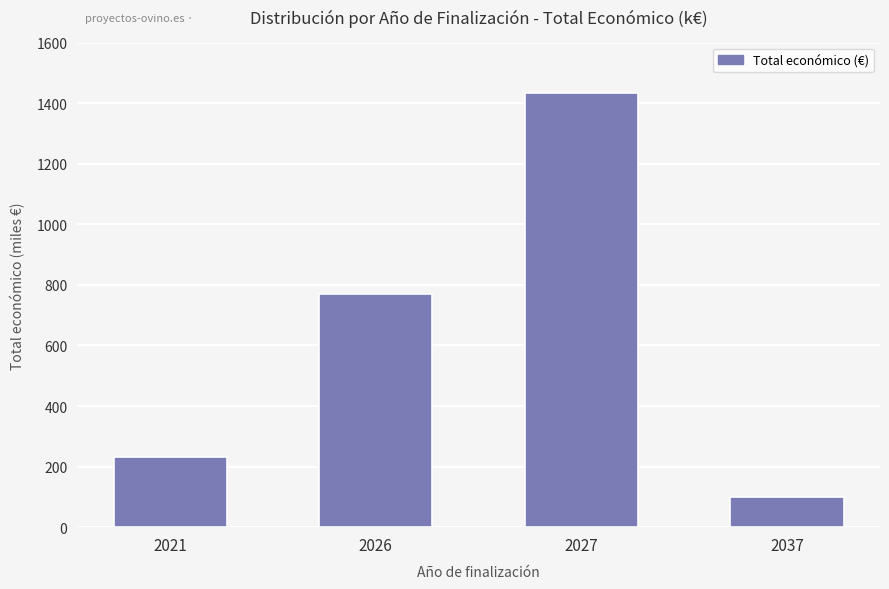

What is the maximum value shown in the chart?

1432201